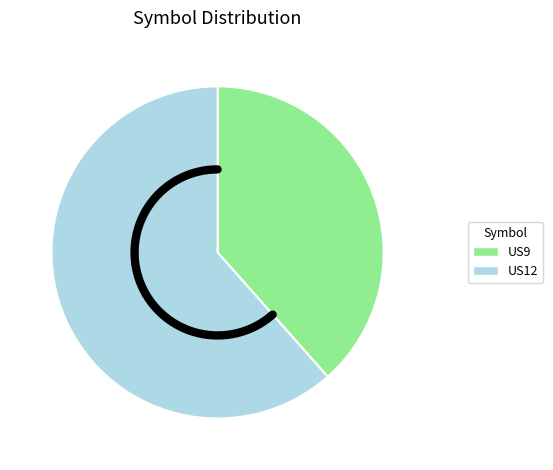

Does US9 represent more than half of the total?

No